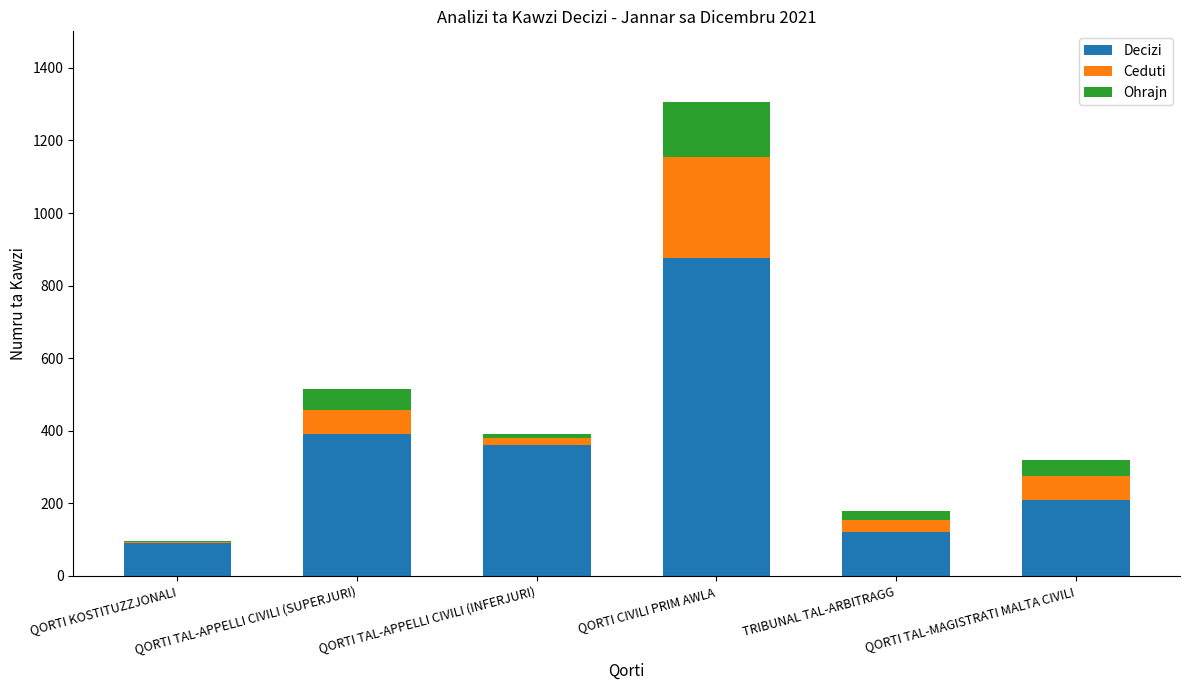

The value of Decizi at QORTI TAL-APPELLI CIVILI (INFERJURI) is 361. True or false?

True